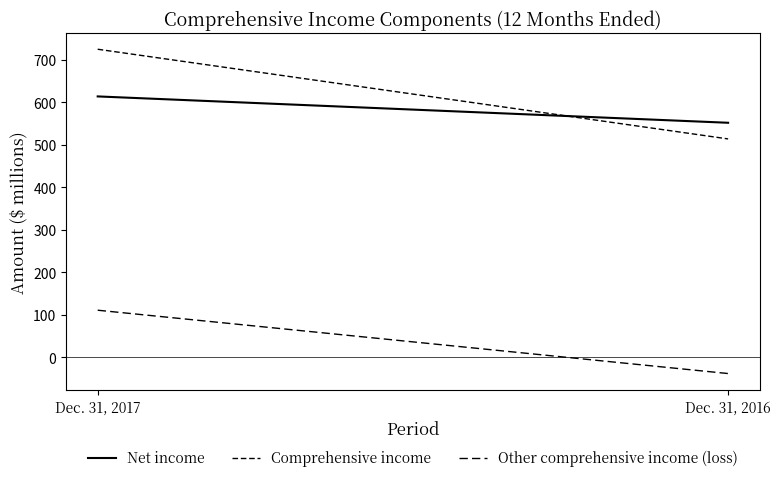

Count the number of data series in this chart.

3